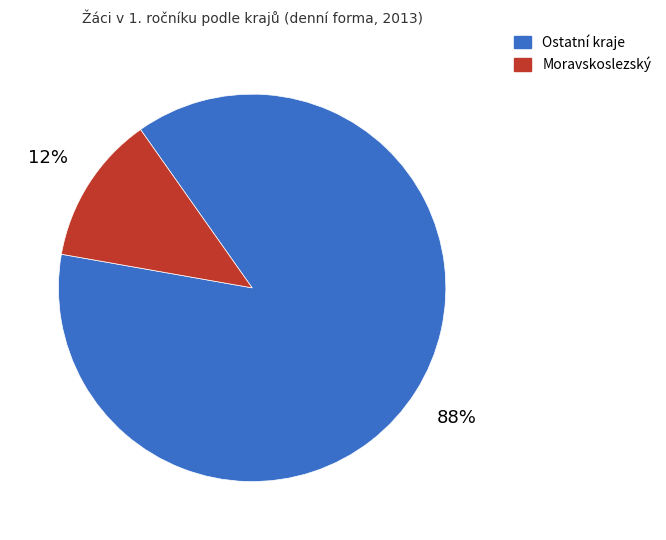

Is there a majority slice in this chart?

Yes